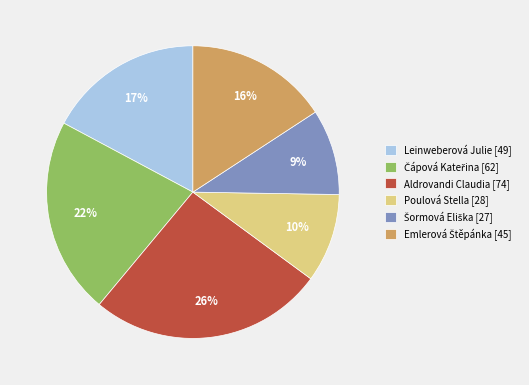

How many slices are in this pie chart?

6